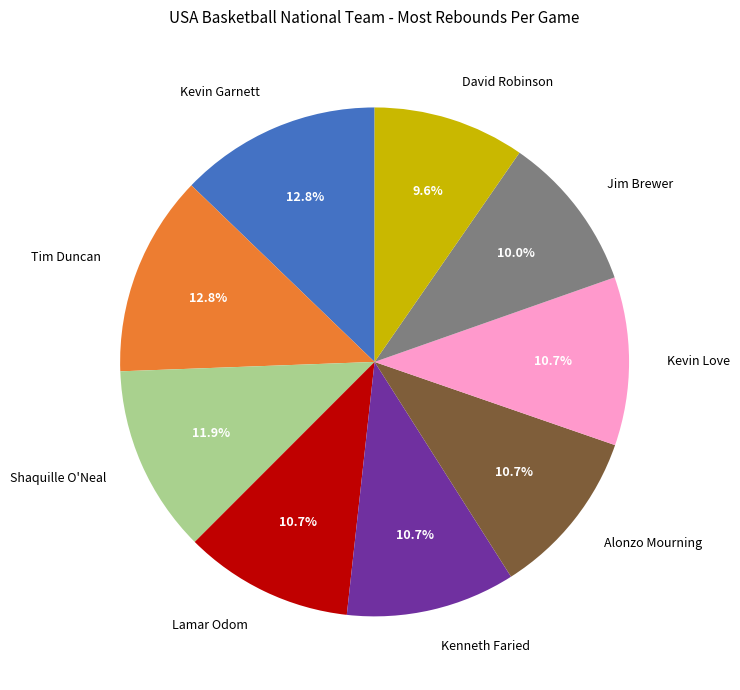

Which has a higher value, Kevin Garnett or Jim Brewer?

Kevin Garnett